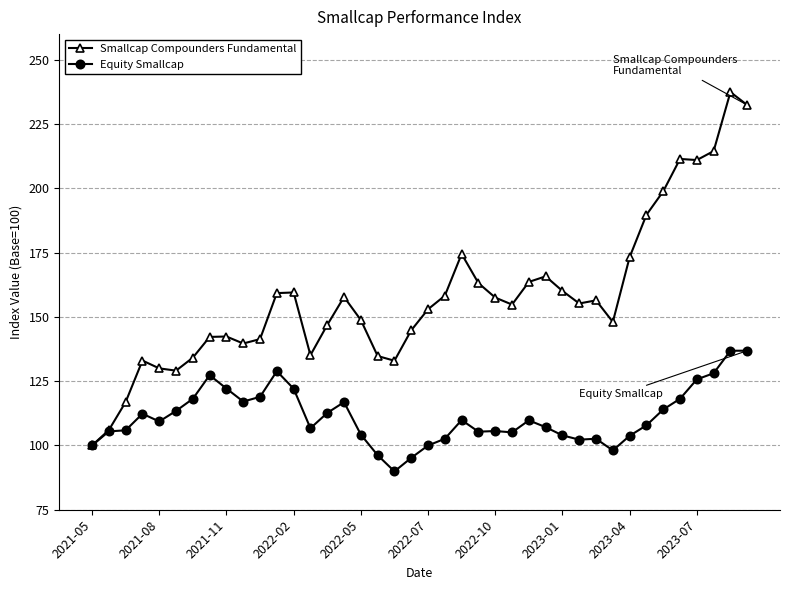

Which series has the largest total across all categories?

Smallcap Compounders Fundamental